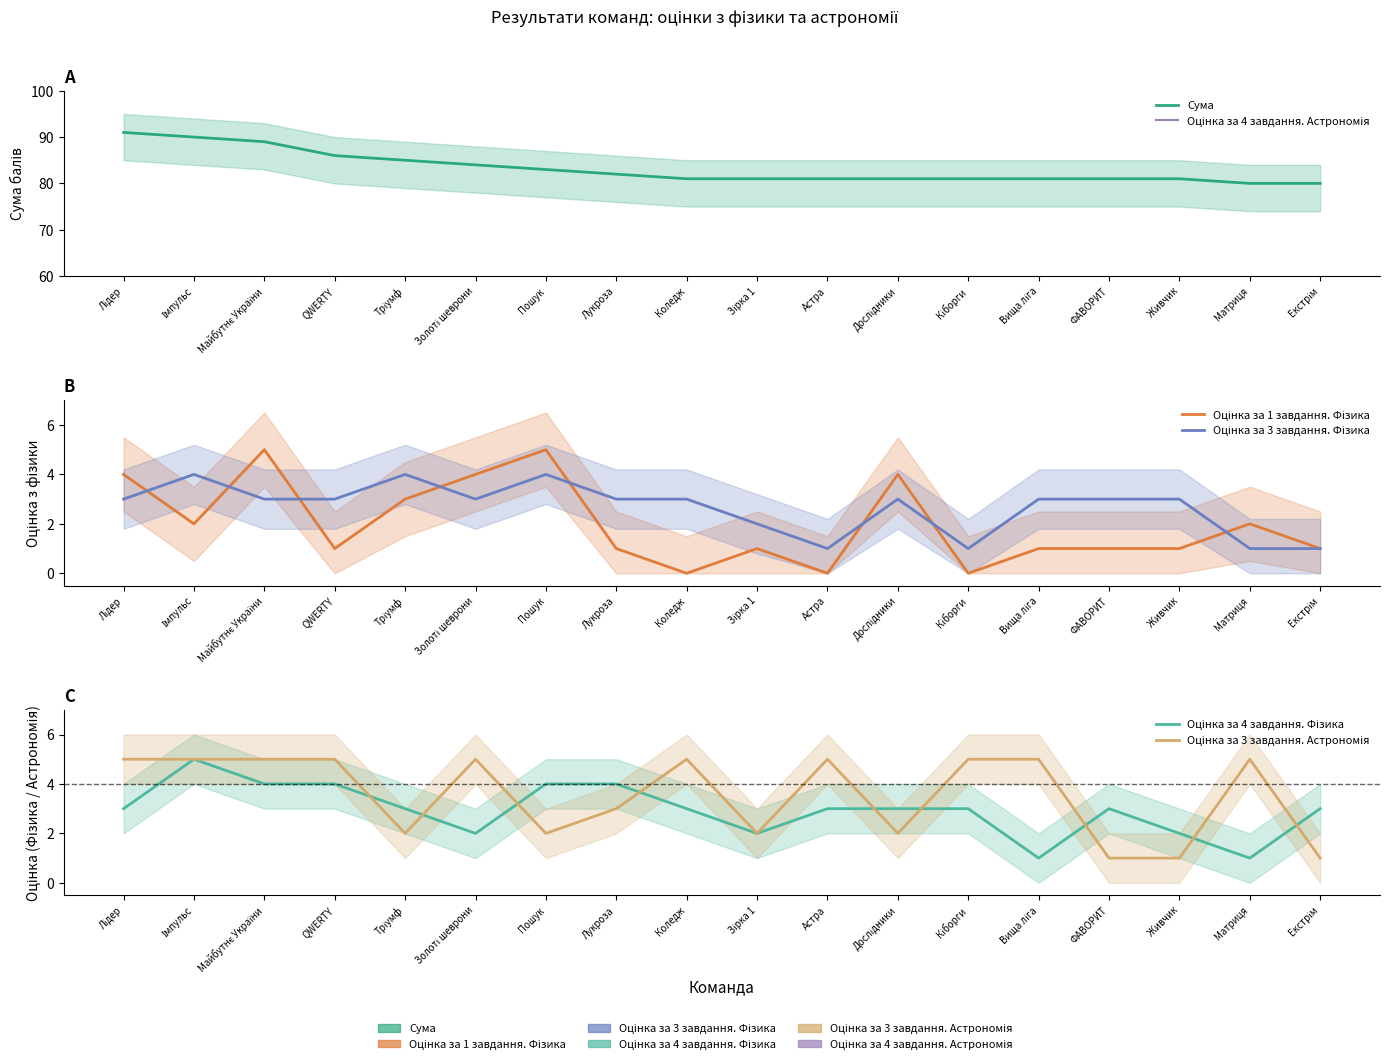

Where is the first local minimum for Оцінка за 4 завдання. Фізика?

Золоті шеврони